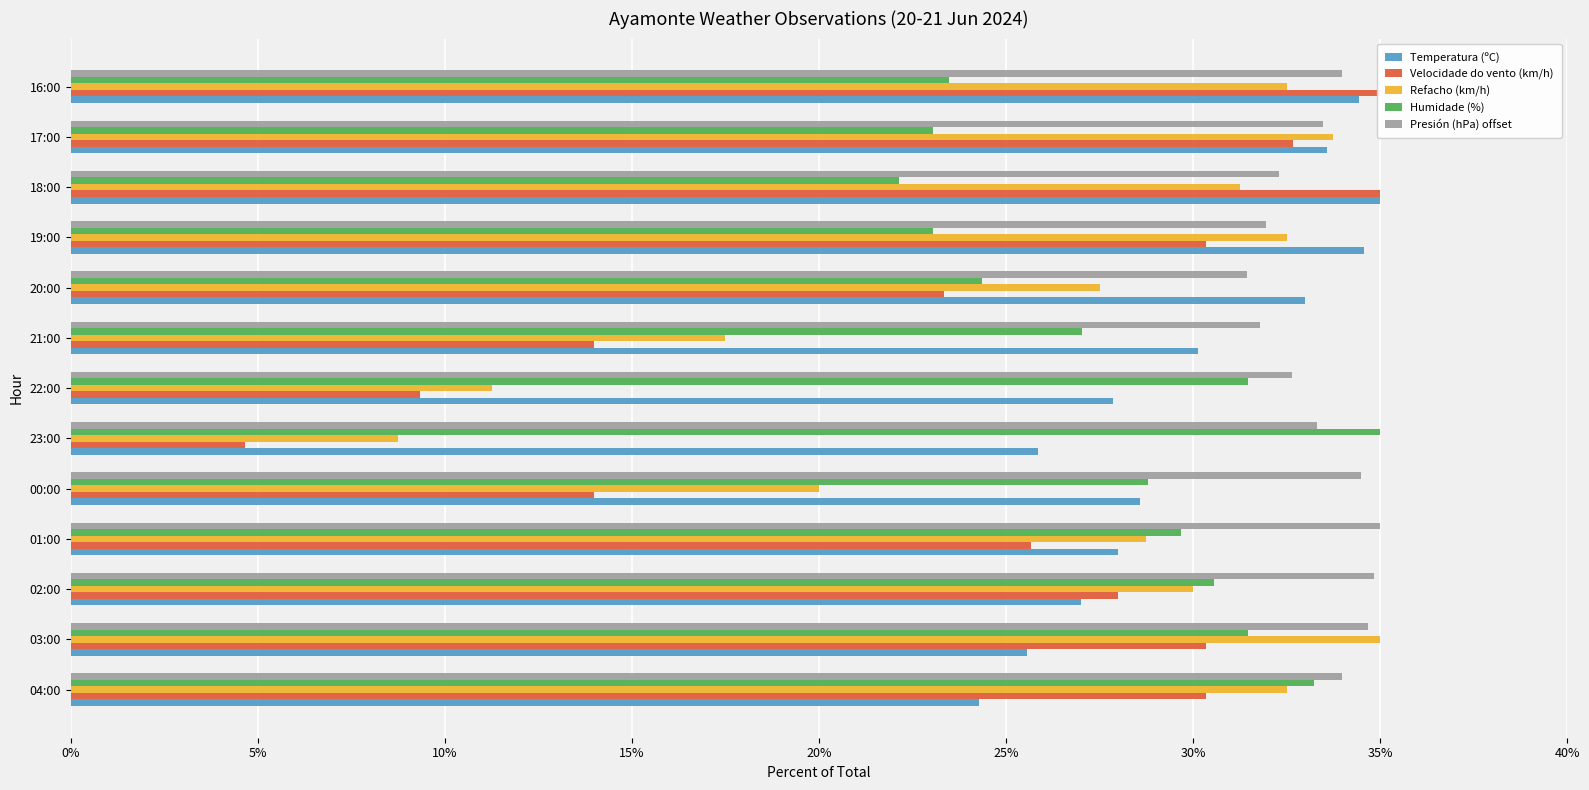

How many data points does each series have?

13